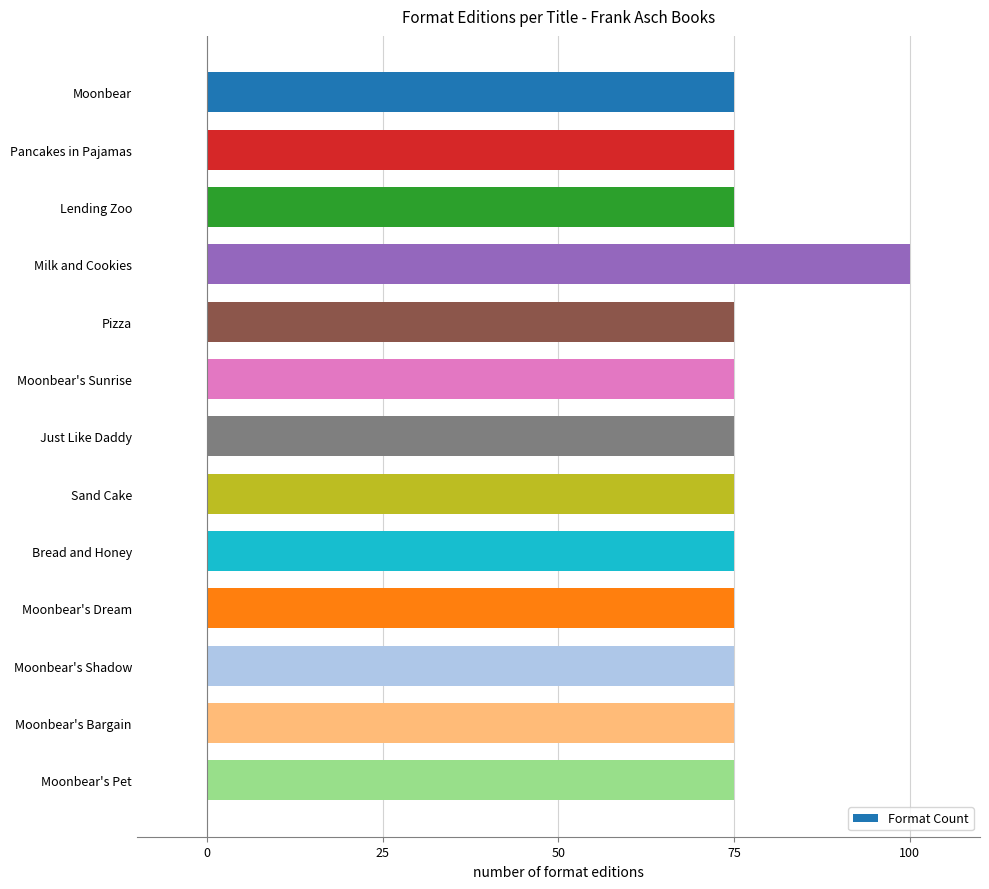

Reading bottom to top, list all the values displayed in this chart.

75	75	75	75	75	75	75	75	75	100	75	75	75